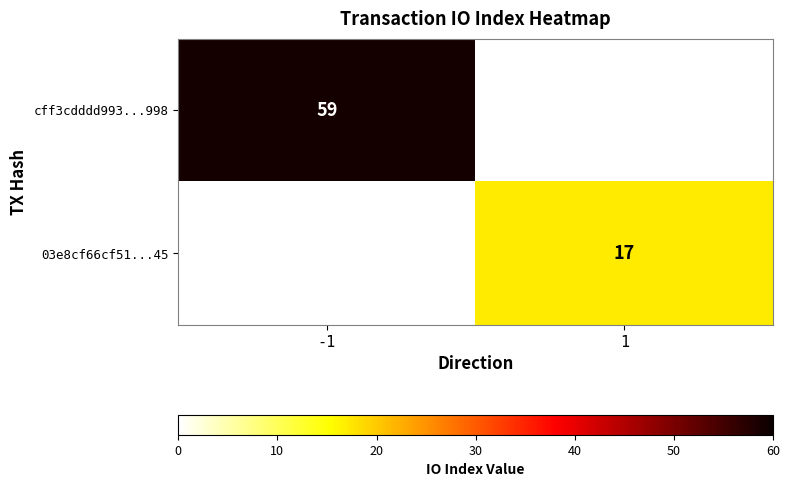

The 03e8cf66cf51...45 series shows 17 at 1. True or false?

True